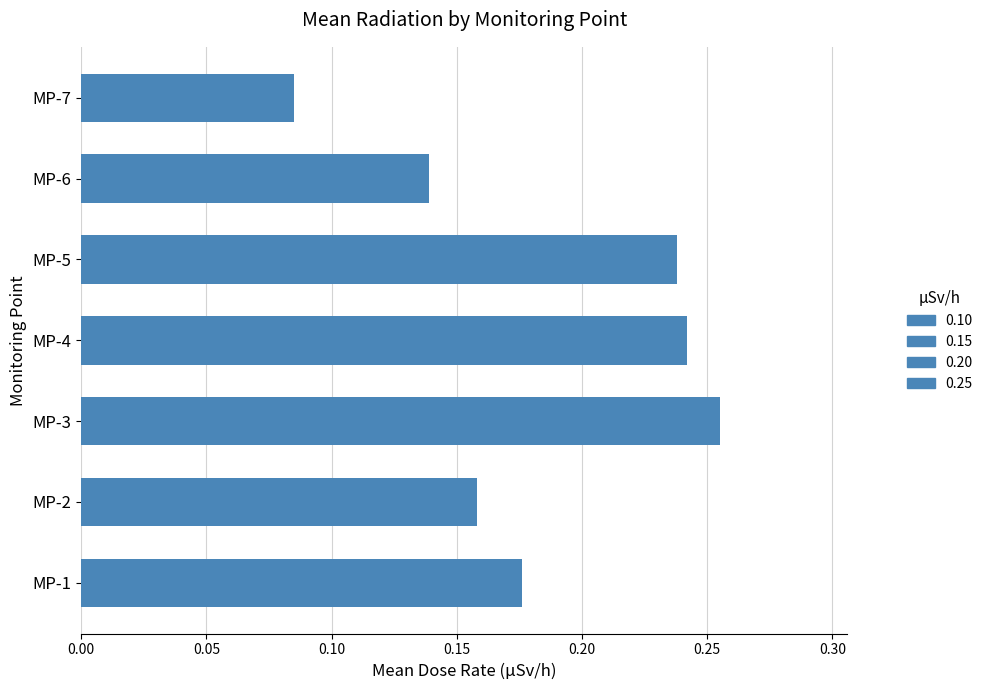

List the labels in order of value, largest first.

MP-3, MP-4, MP-5, MP-1, MP-2, MP-6, MP-7